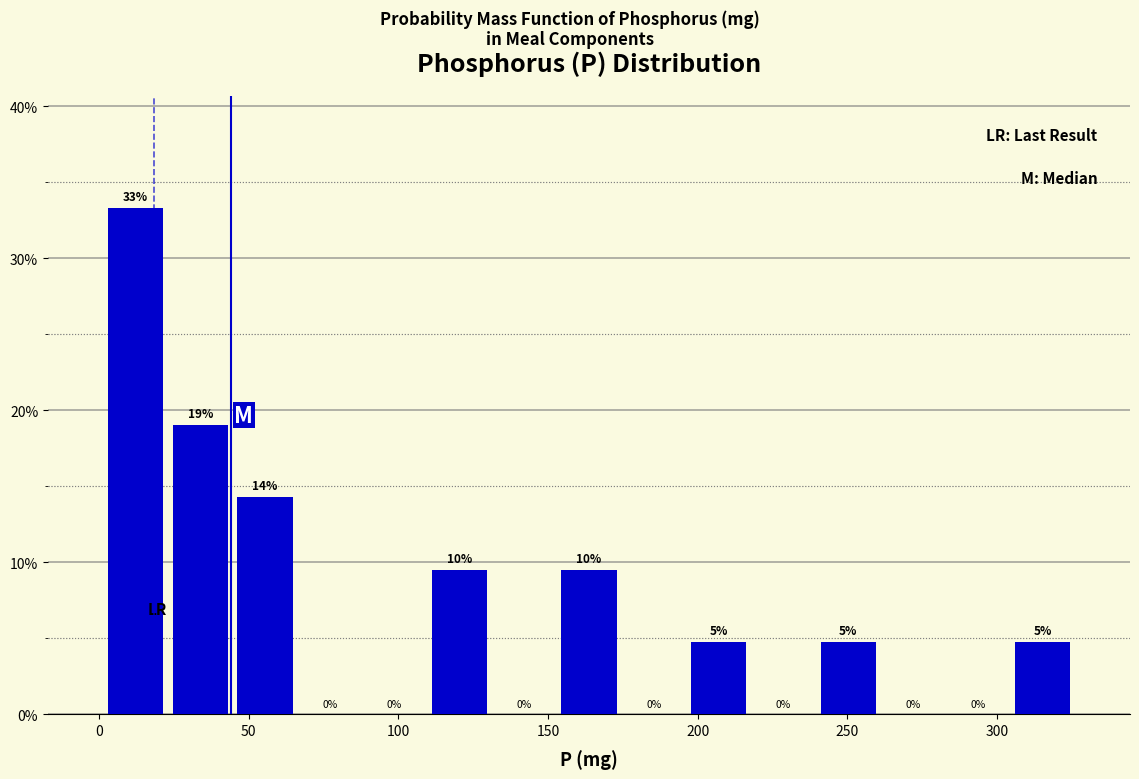

Which range on the x-axis has the tallest bar?

0 to 25